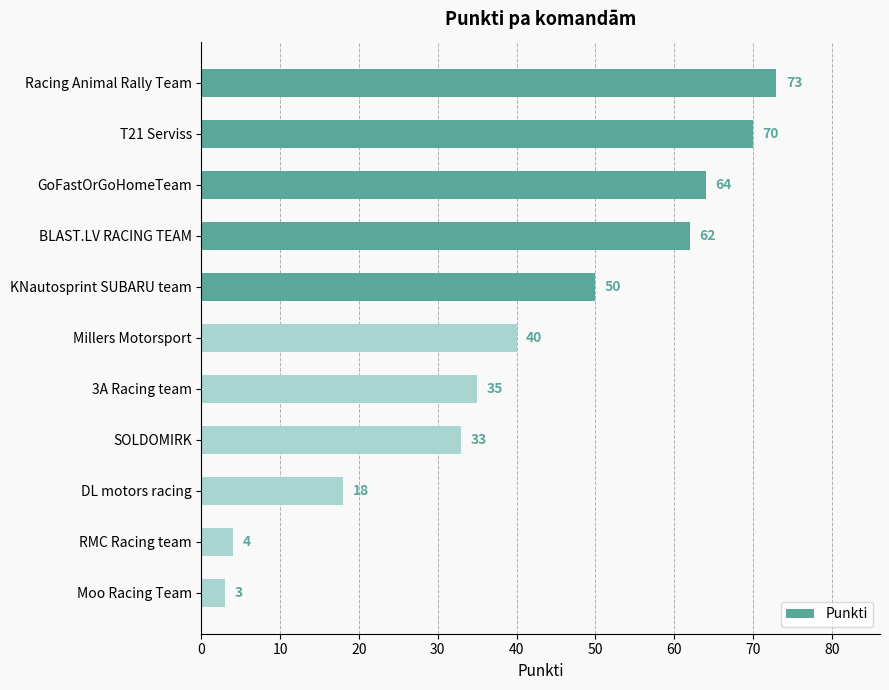

How many bars are there in total?

11